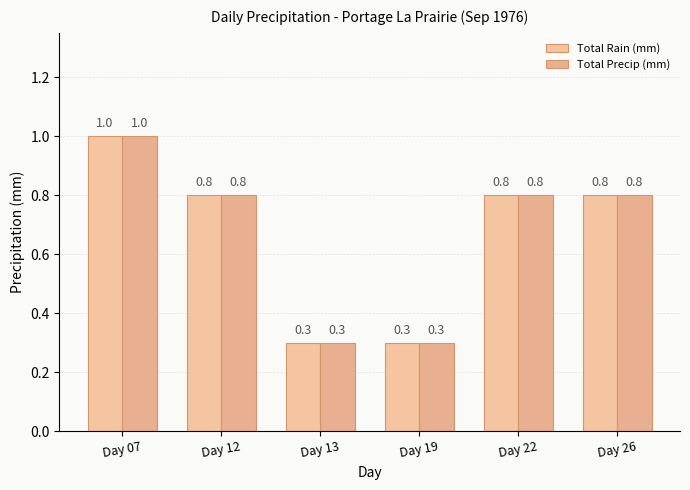

What is the sum of the Total Rain (mm) values at Day 07 and Day 26?

1.8